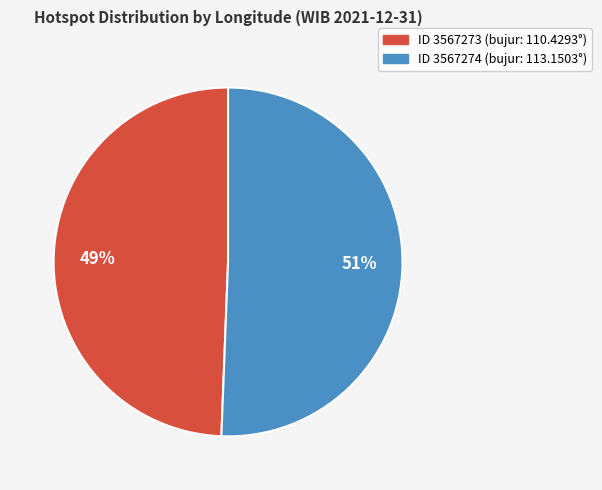

Is there any slice that represents more than half of the pie?

Yes